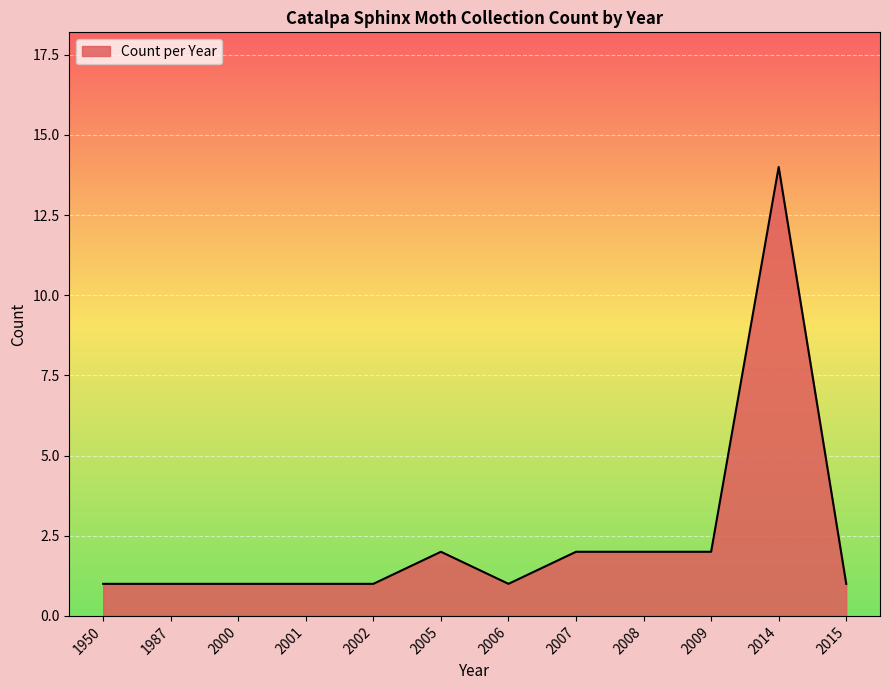

Count the number of data series in this chart.

1